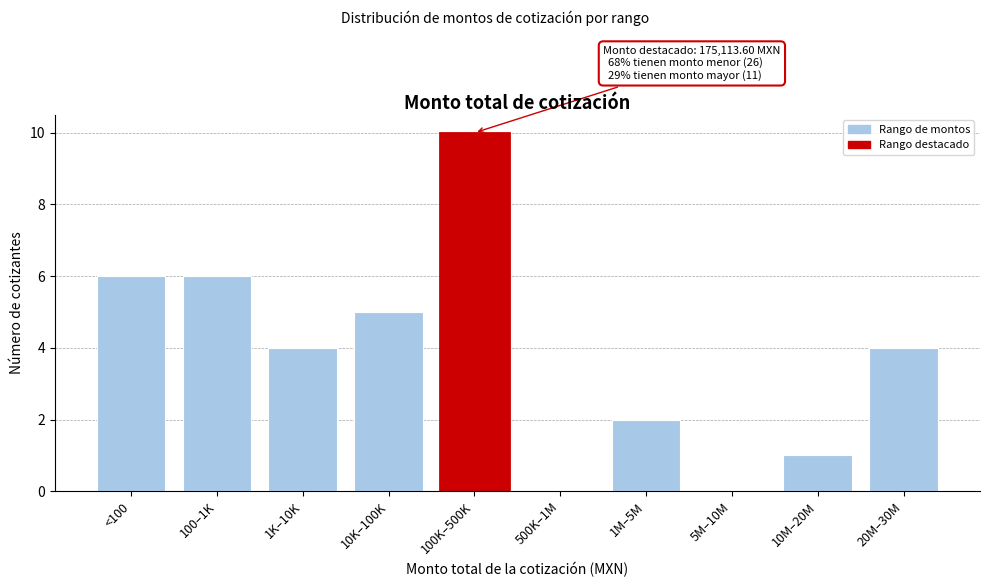

Reading right to left, what are all the values shown in this chart?

20M–30M=4	10M–20M=1	5M–10M=0	1M–5M=2	500K–1M=0	100K–500K=10	10K–100K=5	1K–10K=4	100–1K=6	<100=6